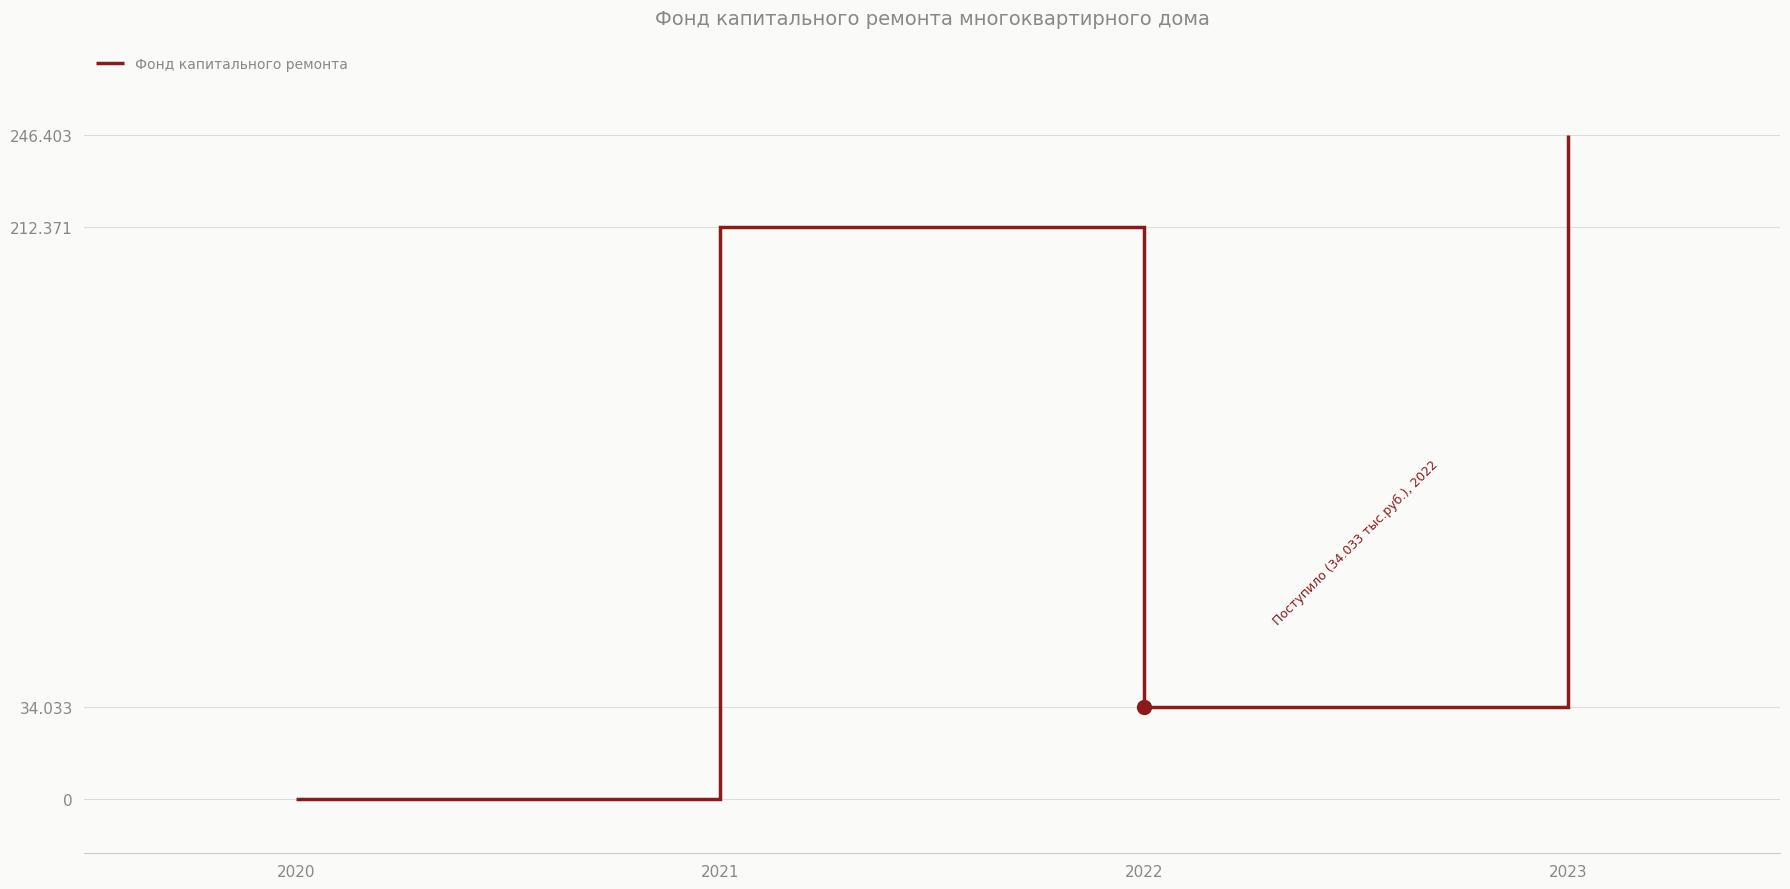

What is the difference between the maximum and minimum values?

246.4